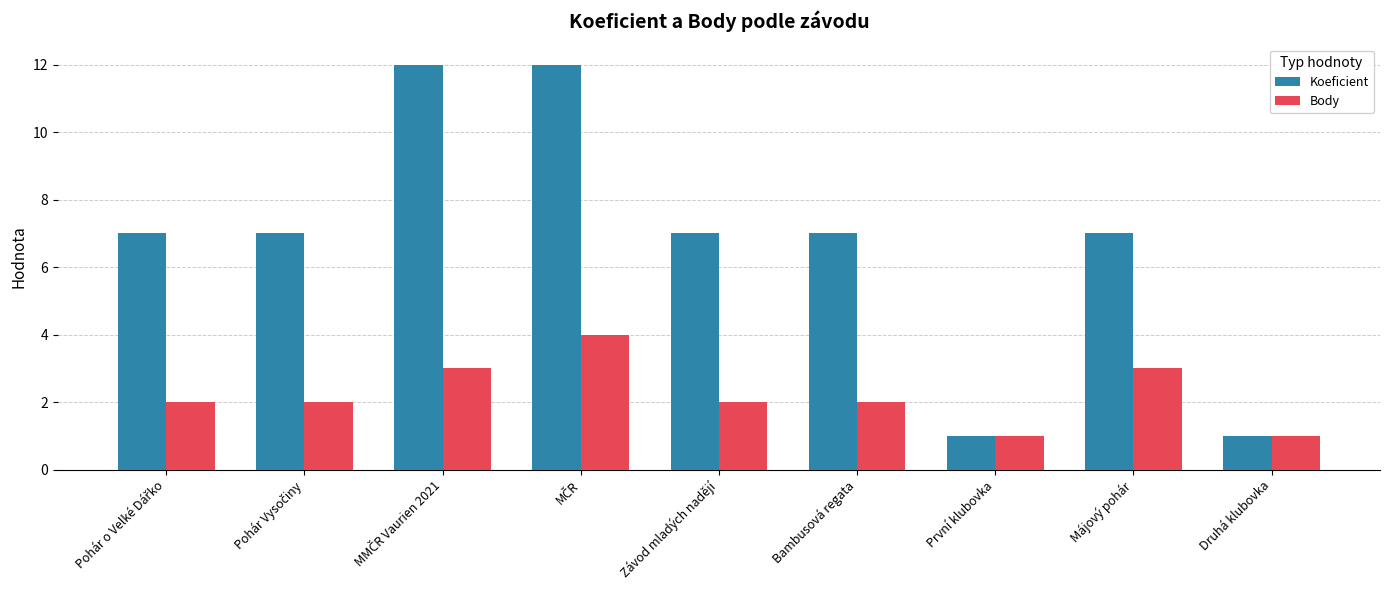

Is the value of Body at Závod mladých nadějí greater than the value of Koeficient at První klubovka?

Yes